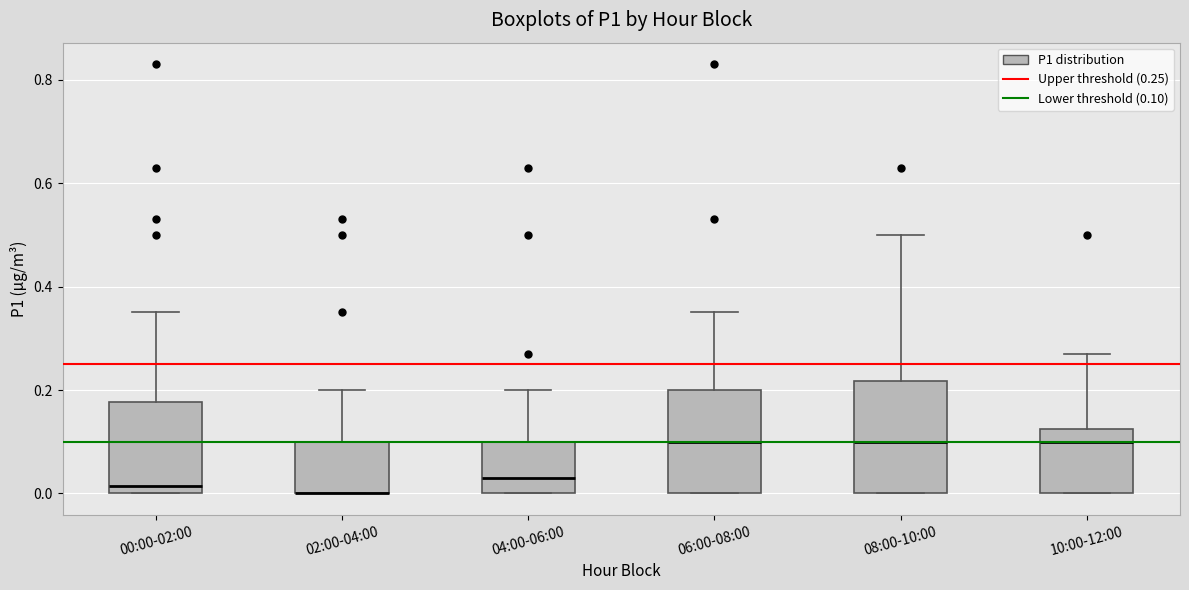

Where does the median line of the box for 10:00-12:00 sit on the y-axis? The values are not printed on the chart, so give them approximately, as read against the axis.

0.10